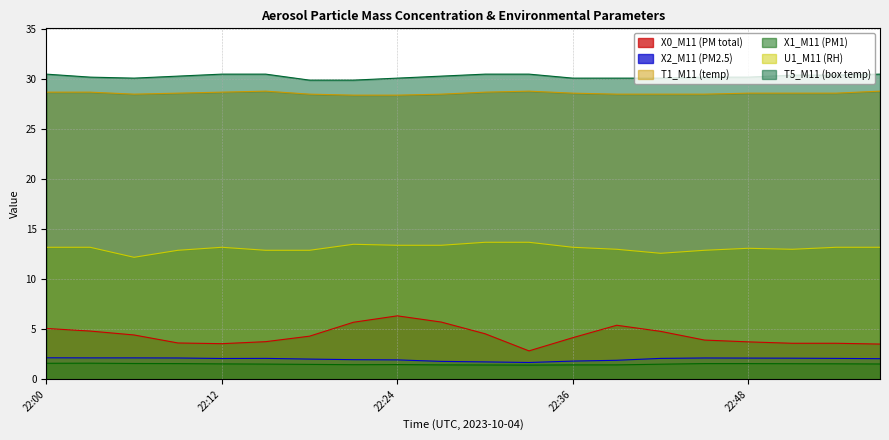

At 22:39, list the series in order from smallest to largest.

X1_M11 (PM1), X2_M11 (PM2.5), X0_M11 (PM total), U1_M11 (RH), T1_M11 (temp), T5_M11 (box temp)